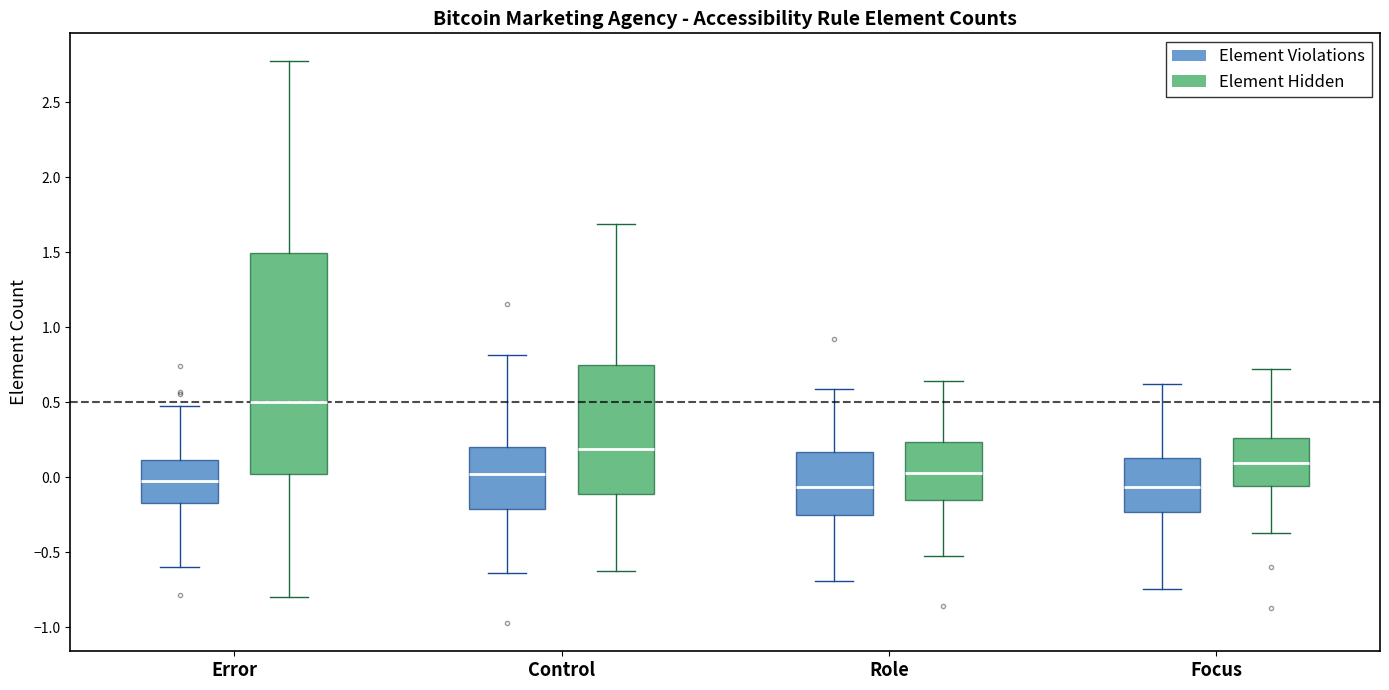

Where does the median line of the box for Role (Element Hidden) sit on the y-axis? The values are not printed on the chart, so give them approximately, as read against the axis.

0.05